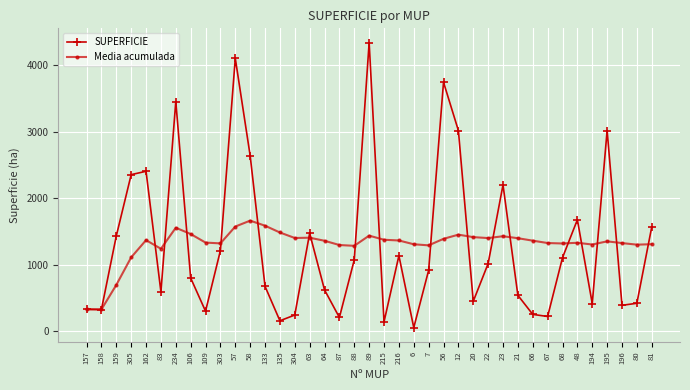

Between 57 and 89, which series saw the biggest shift?

SUPERFICIE